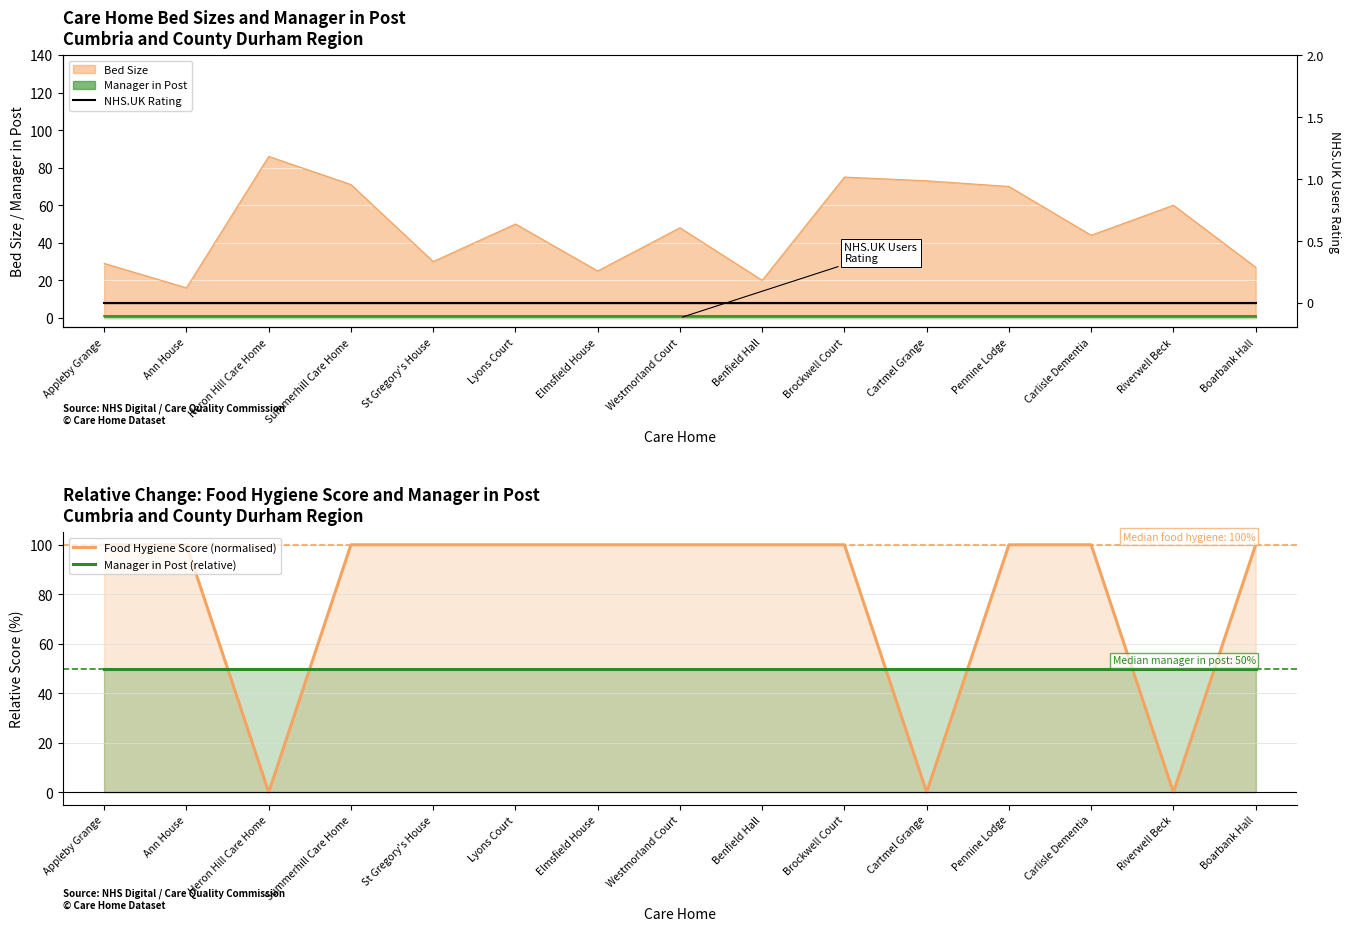

Count the number of data series in this chart.

3